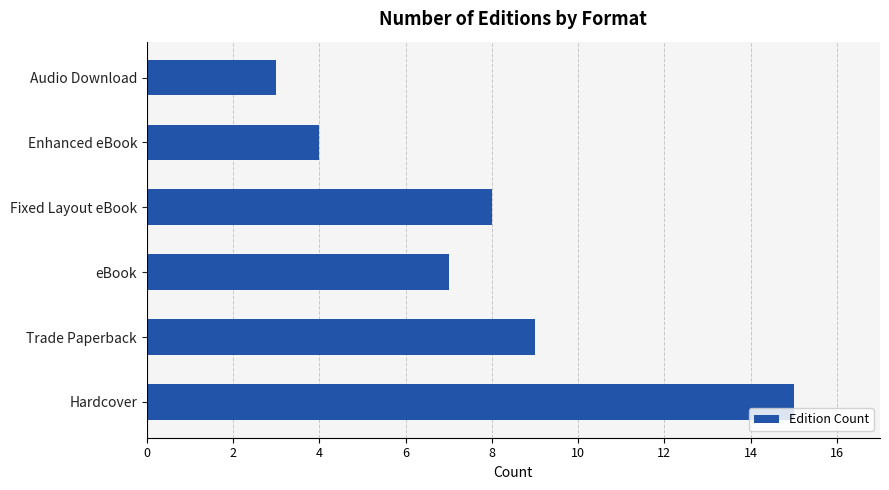

Which has a higher value, Hardcover or eBook?

Hardcover